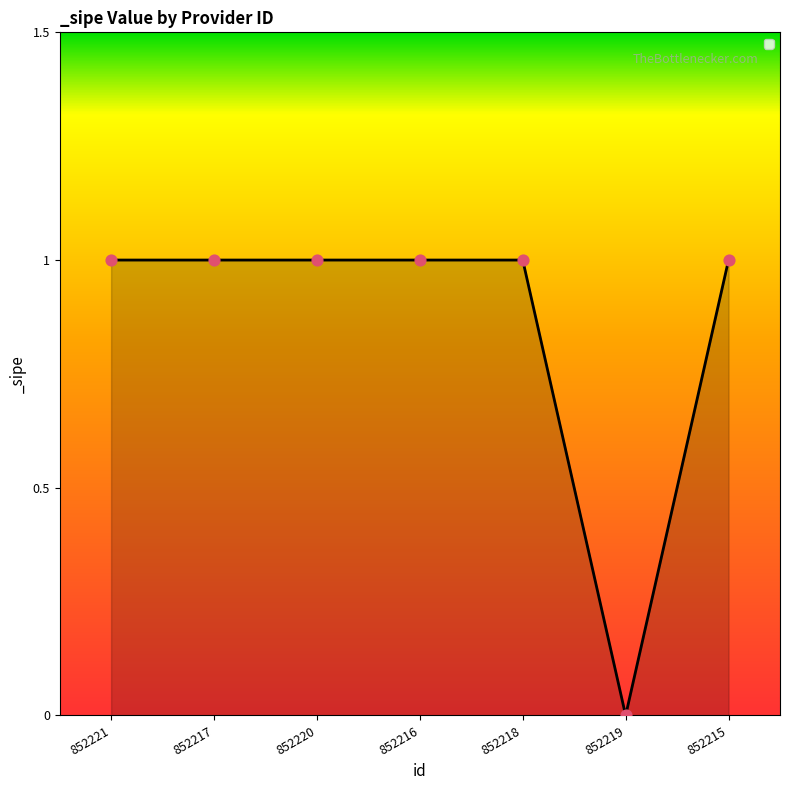

Which has a higher value, 852218 or 852219?

852218